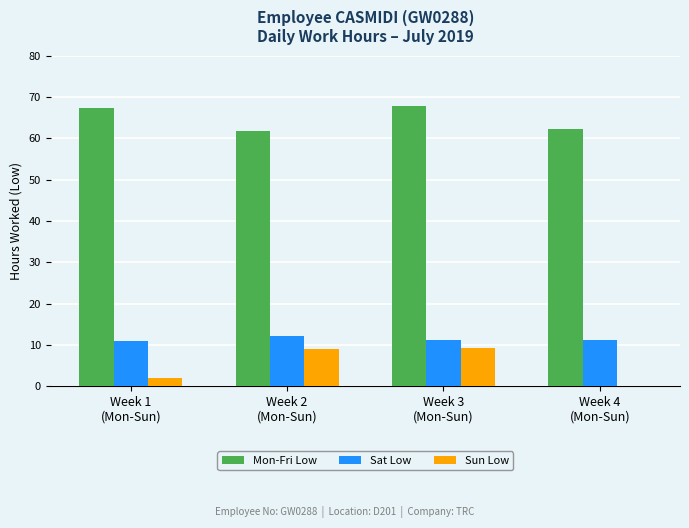

The value of Sat Low at Week 1
(Mon-Sun) is 11.0. True or false?

True